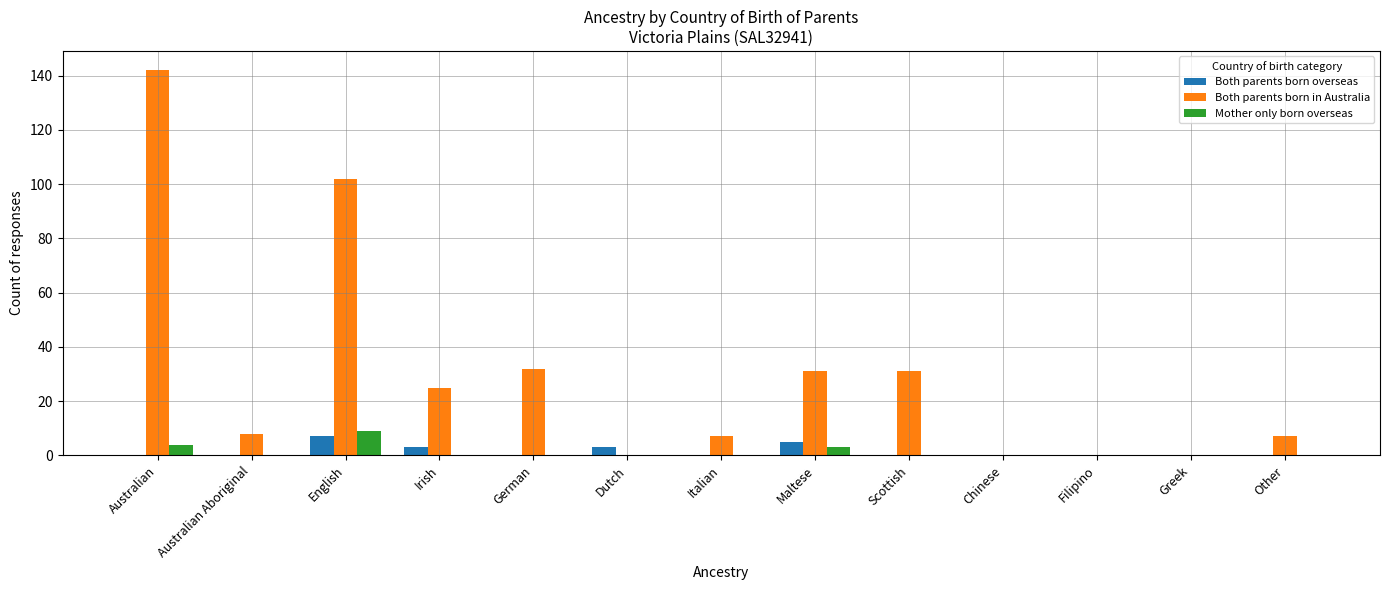

Are the bars grouped side by side (vs. stacked)?

Yes